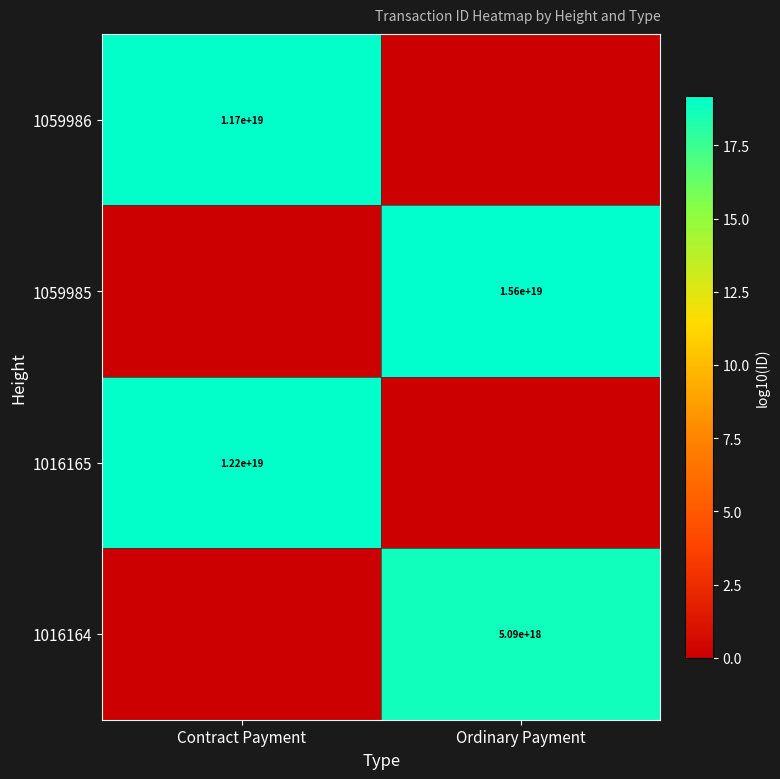

Is the value of 1059985 at Ordinary Payment greater than the value of 1059986 at Contract Payment?

Yes